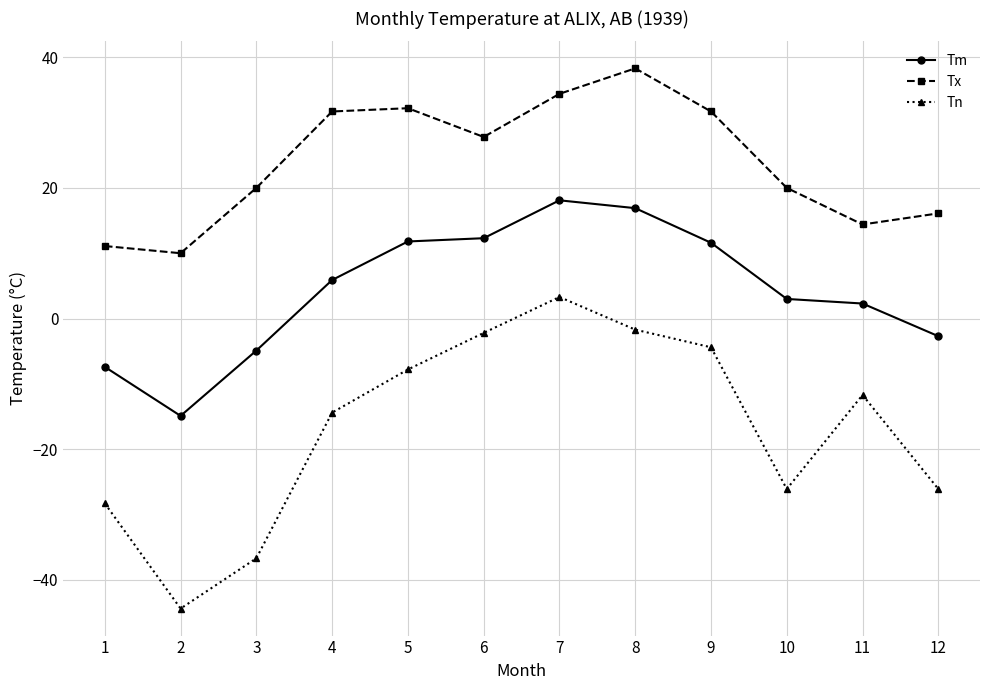

Which series has the largest total across all categories?

Tx